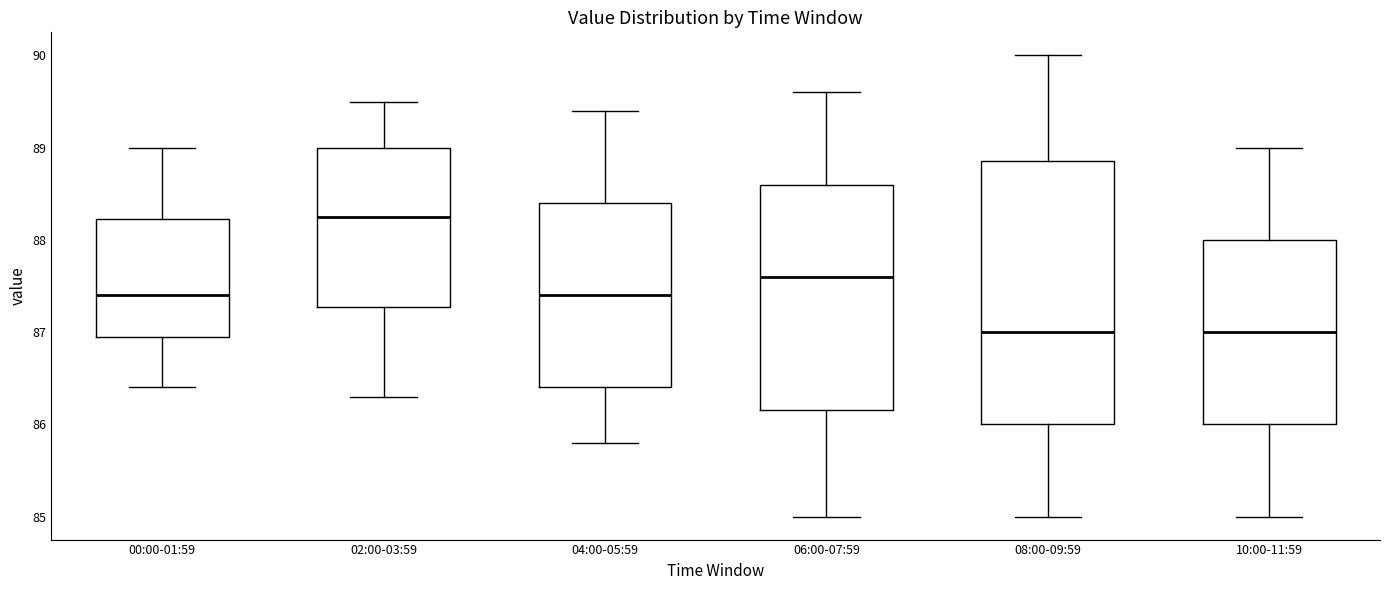

Reading left to right, transcribe this box plot: for each box, give where its median line is, the range the box spans, and where its two whiskers end, as read against the y-axis. The values are not printed on the chart, so give them approximately, as read against the axis.

00:00-01:59: median 87.4, box 87.0 to 88.2, whiskers 86.4 to 89.0
02:00-03:59: median 88.3, box 87.3 to 89.0, whiskers 86.3 to 89.5
04:00-05:59: median 87.4, box 86.4 to 88.4, whiskers 85.8 to 89.4
06:00-07:59: median 87.6, box 86.2 to 88.6, whiskers 85.0 to 89.6
08:00-09:59: median 87.0, box 86.0 to 88.9, whiskers 85.0 to 90.0
10:00-11:59: median 87.0, box 86.0 to 88.0, whiskers 85.0 to 89.0